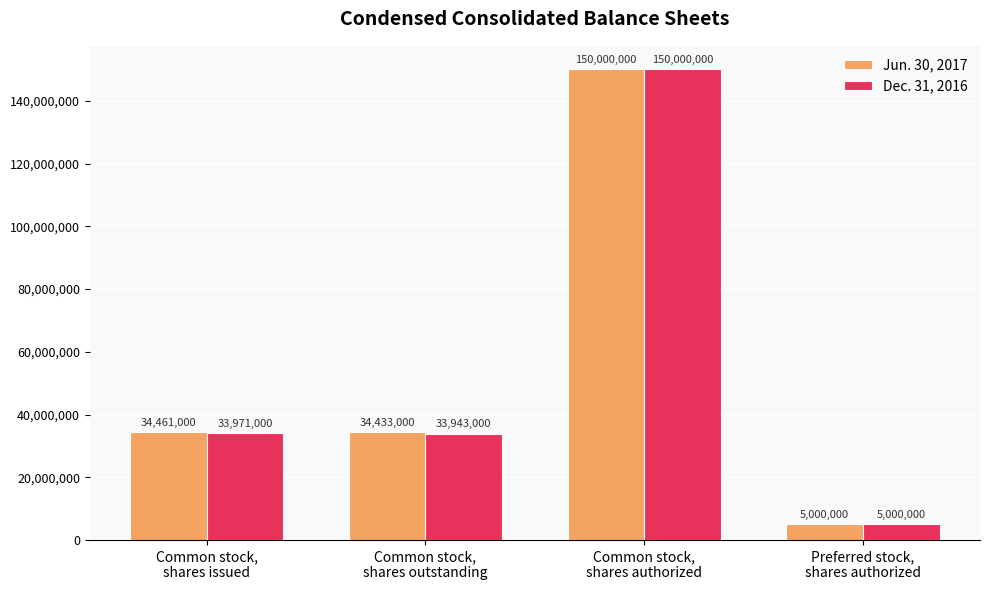

How many values in the Jun. 30, 2017 series are below 34461000?

2